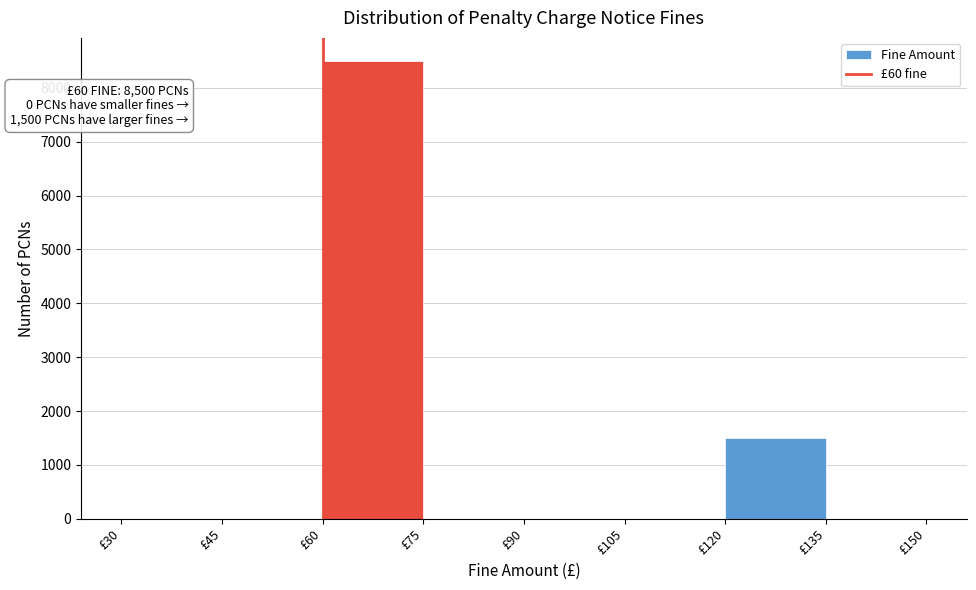

Over which range of the x-axis is the bar tallest?

60 to 75